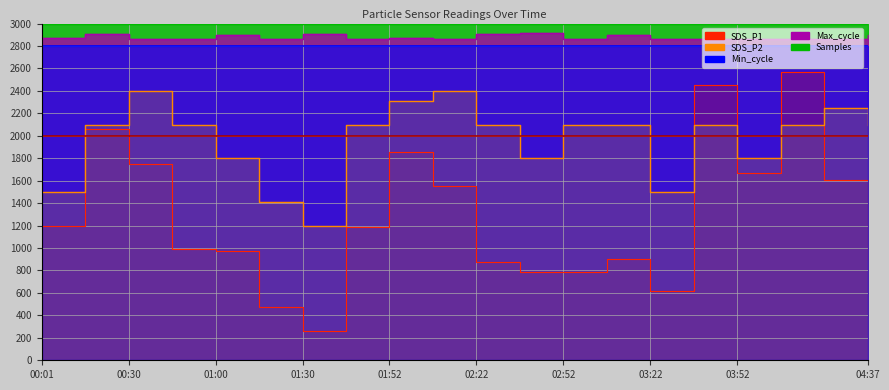

What is the label of the 20th point from the left?

04:37